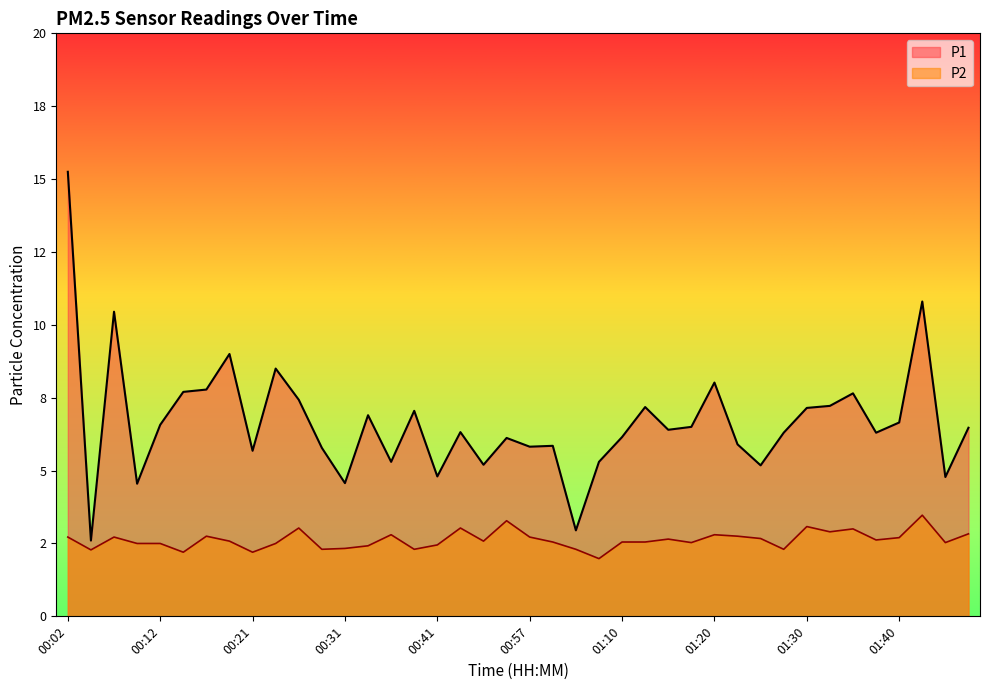

Reading right to left, extract all data points from this chart.

P1: 01:48=6.5	01:45=4.8	01:43=10.8	01:40=6.7	01:38=6.3	01:35=7.7	01:33=7.2	01:30=7.2	01:28=6.3	01:25=5.2	01:23=5.9	01:20=8.0	01:18=6.5	01:15=6.4	01:13=7.2	01:10=6.2	01:07=5.3	01:05=3.0	01:02=5.8	00:57=5.8	00:52=6.1	00:47=5.2	00:44=6.3	00:41=4.8	00:39=7.0	00:36=5.3	00:34=6.9	00:31=4.6	00:29=5.8	00:26=7.4	00:24=8.5	00:21=5.7	00:19=9.0	00:17=7.8	00:14=7.7	00:12=6.6	00:09=4.5	00:07=10.4	00:04=2.6	00:02=15.2
P2: 01:48=2.8	01:45=2.5	01:43=3.5	01:40=2.7	01:38=2.6	01:35=3.0	01:33=2.9	01:30=3.1	01:28=2.3	01:25=2.7	01:23=2.8	01:20=2.8	01:18=2.5	01:15=2.6	01:13=2.5	01:10=2.5	01:07=2.0	01:05=2.3	01:02=2.5	00:57=2.7	00:52=3.3	00:47=2.6	00:44=3.0	00:41=2.5	00:39=2.3	00:36=2.8	00:34=2.4	00:31=2.3	00:29=2.3	00:26=3.0	00:24=2.5	00:21=2.2	00:19=2.6	00:17=2.8	00:14=2.2	00:12=2.5	00:09=2.5	00:07=2.7	00:04=2.3	00:02=2.7